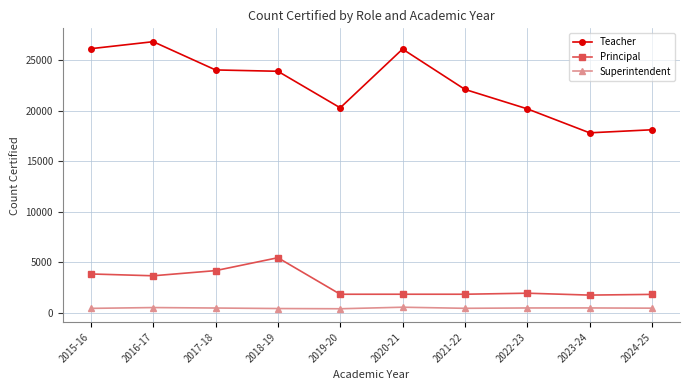

Is the value of Principal at 2017-18 greater than the value of Superintendent at 2020-21?

Yes